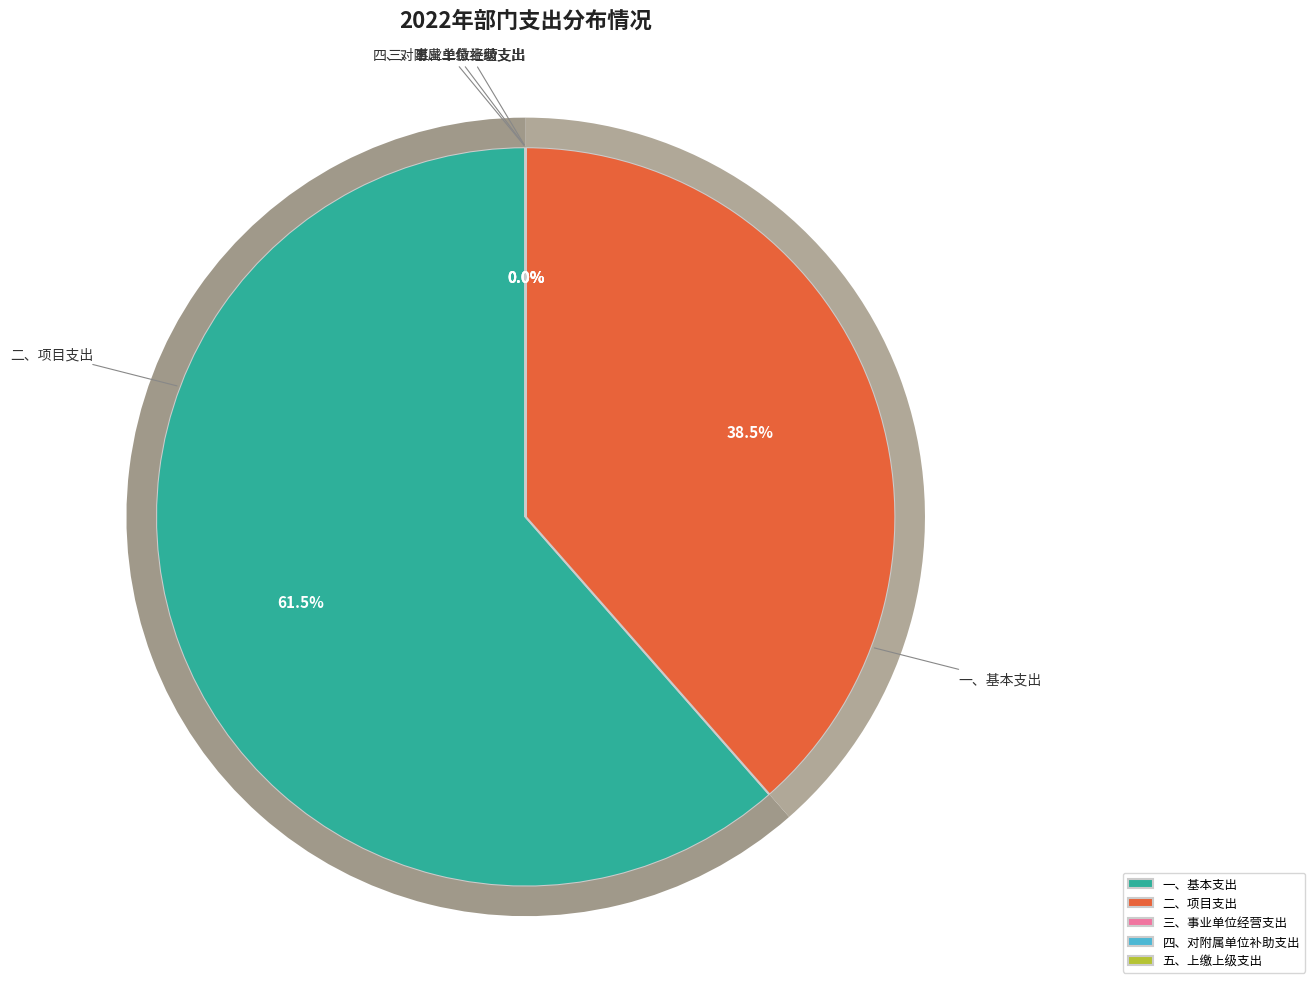

Is it true that 二、项目支出 is 29% of the pie?

False